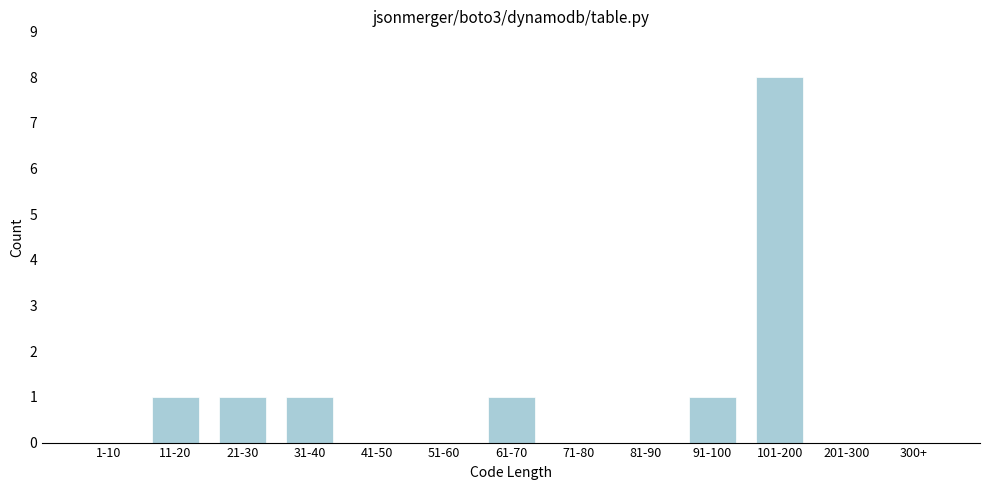

Reading right to left, what are all the values shown in this chart?

300+=0	201-300=0	101-200=8	91-100=1	81-90=0	71-80=0	61-70=1	51-60=0	41-50=0	31-40=1	21-30=1	11-20=1	1-10=0